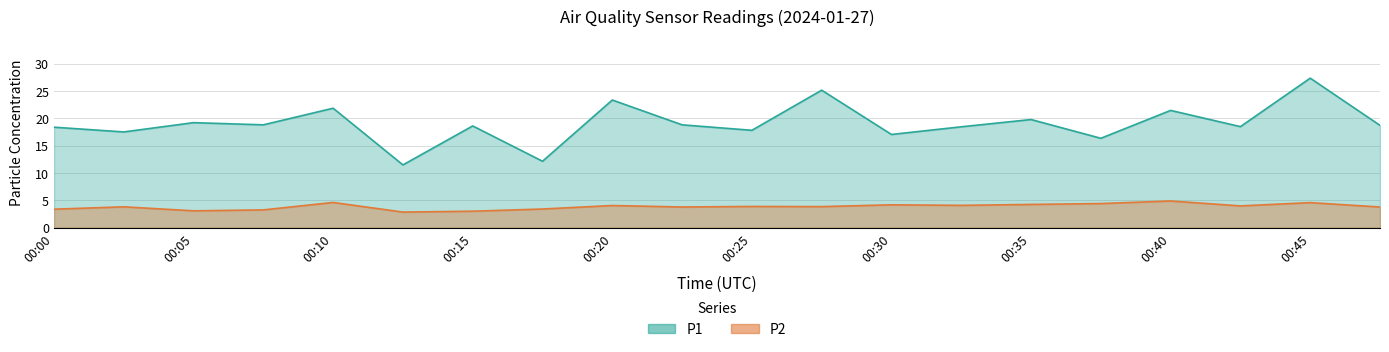

Is it true that P2 equals 6.3 at 00:25?

False